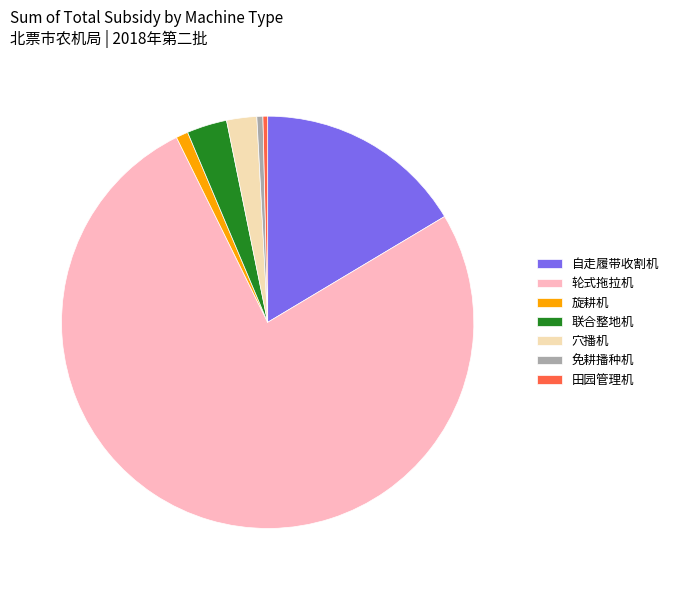

Which slice is the largest?

轮式拖拉机